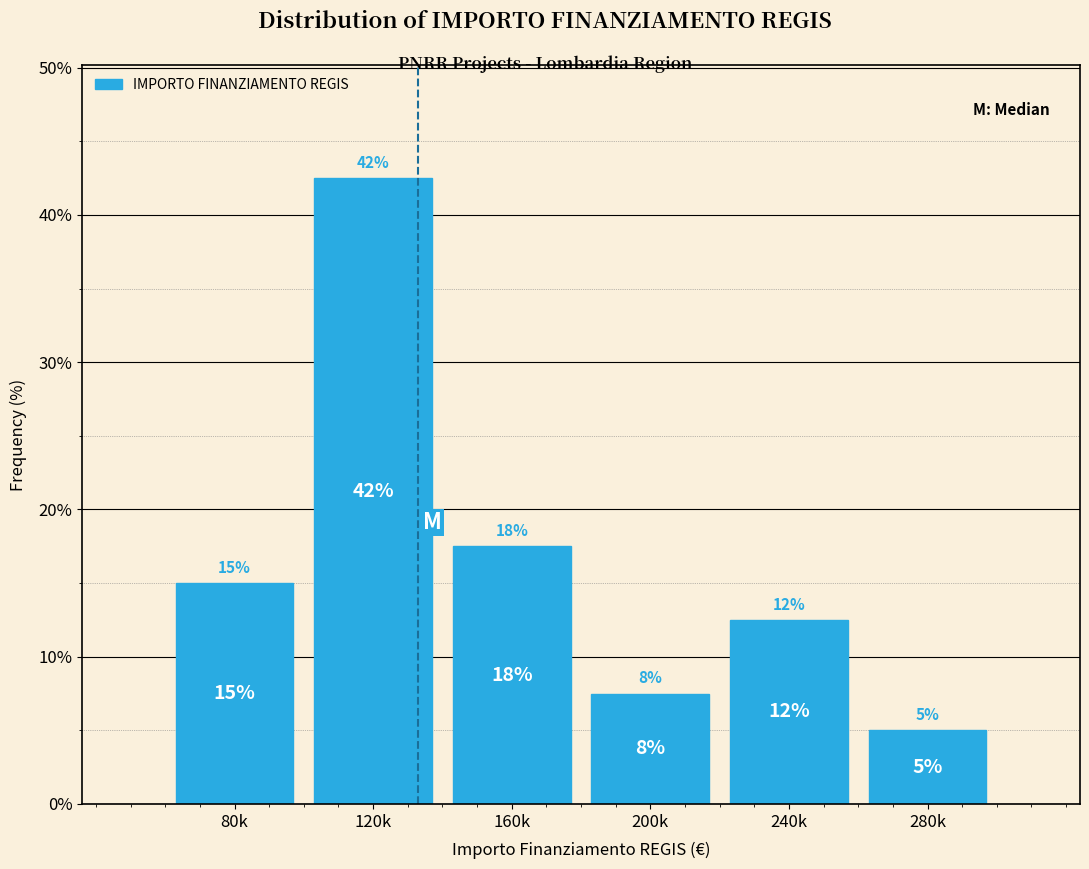

Does the chart contain any negative values?

No